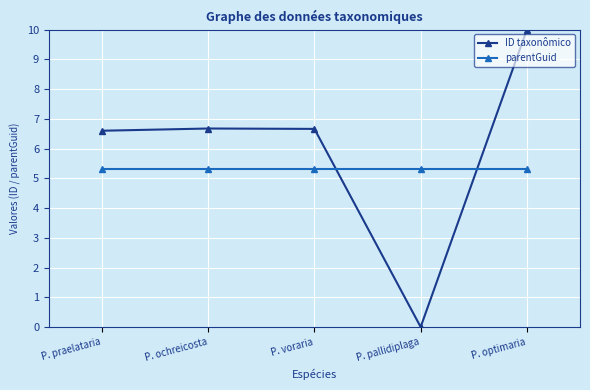

How many interior local peaks does the ID taxonômico series have?

1